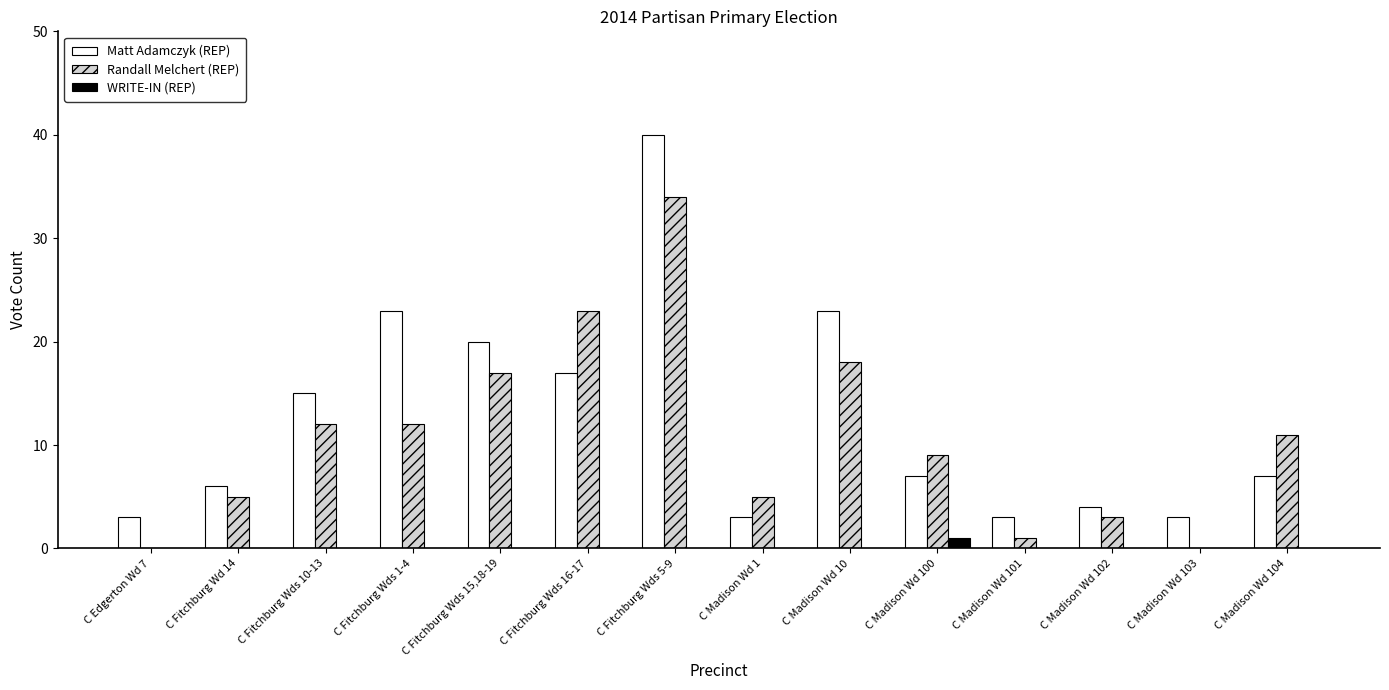

Is it true that Randall Melchert (REP) equals 23 at C Fitchburg Wds 16-17?

True